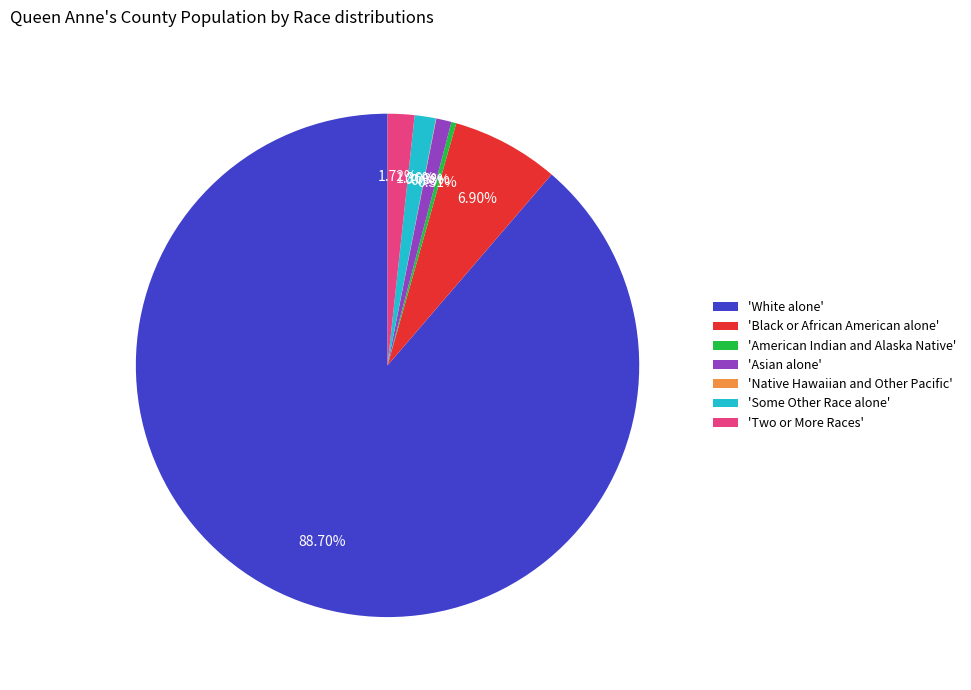

Is there a majority slice in this chart?

Yes